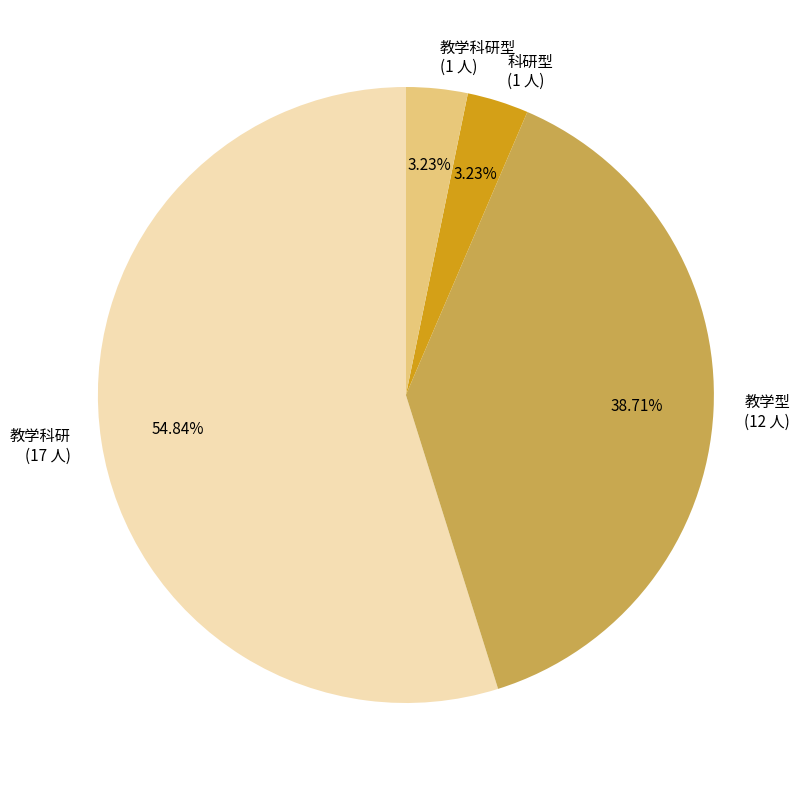

What is the majority slice?

教学科研 (17 人)